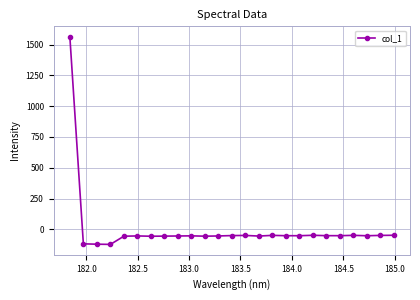

True or false: the data has more than 0 interior local peaks.

True